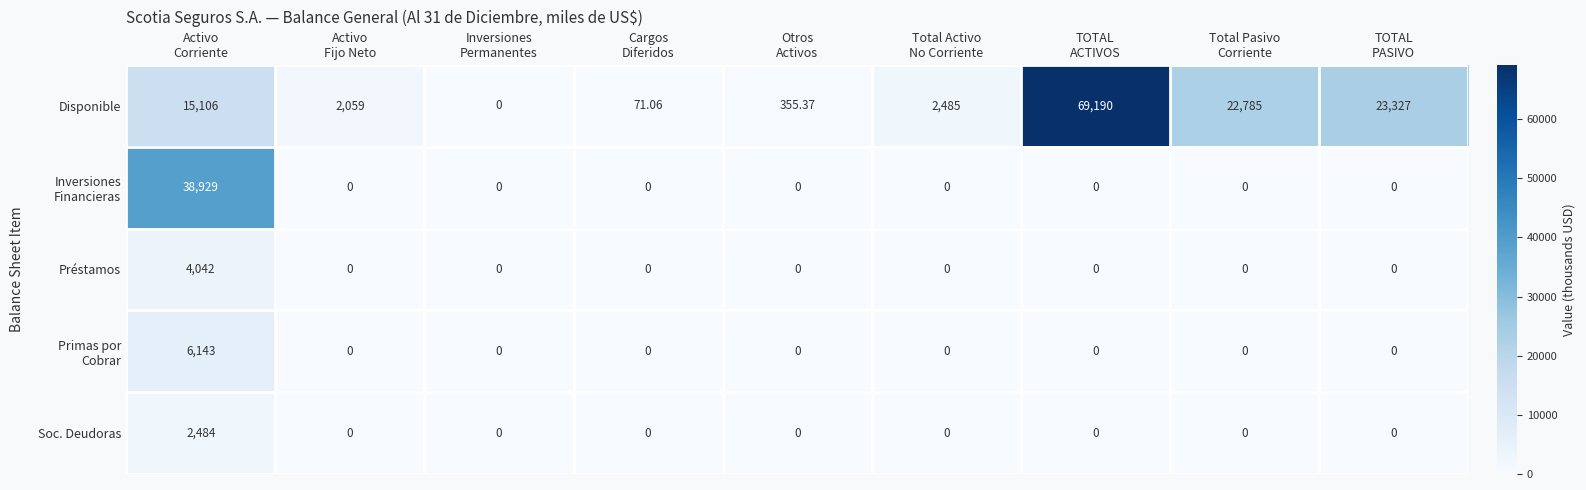

Which series has the widest spread of values?

Disponible